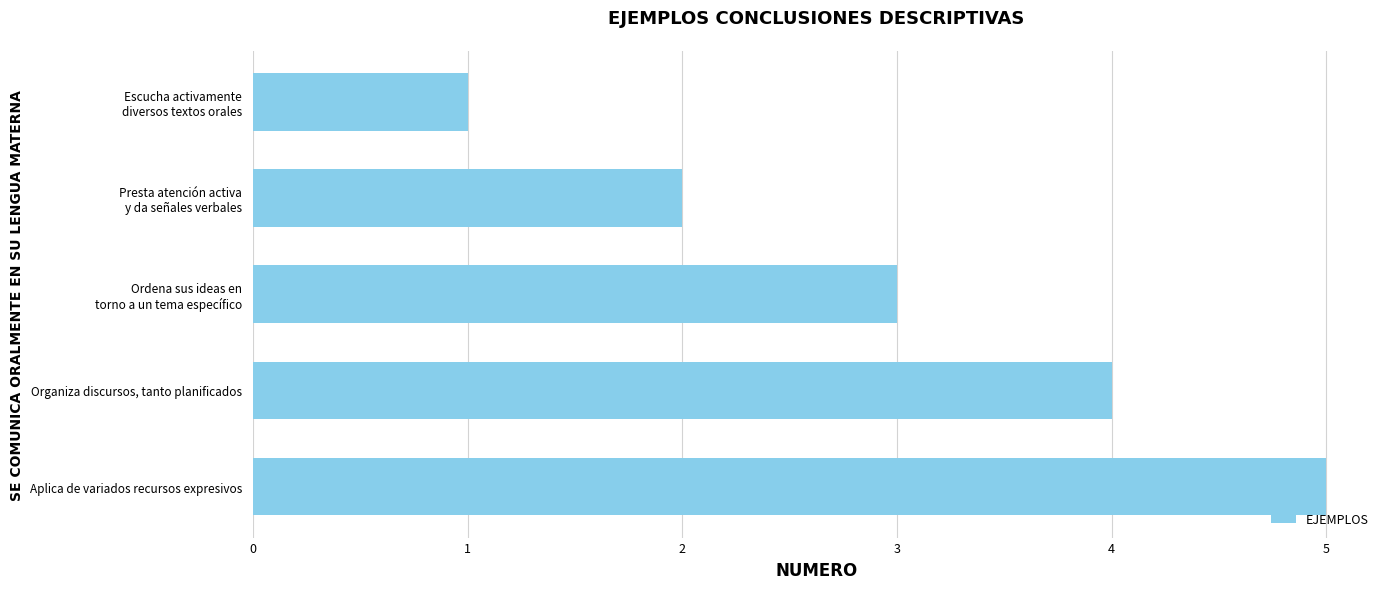

Which label corresponds to the smallest value in the chart?

Escucha activamente
diversos textos orales